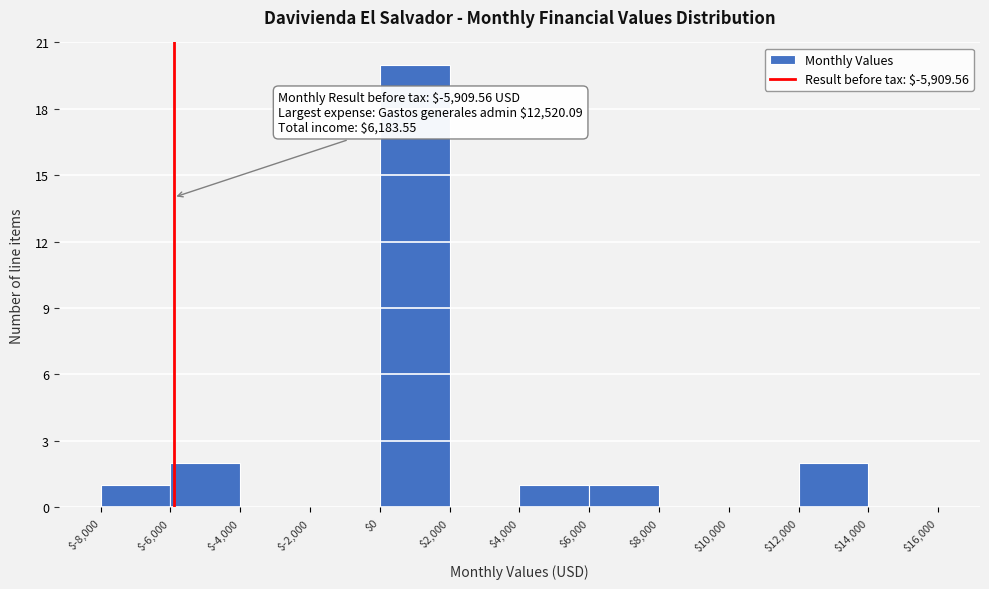

Over which range of the x-axis is the bar tallest?

$0 to $2,000